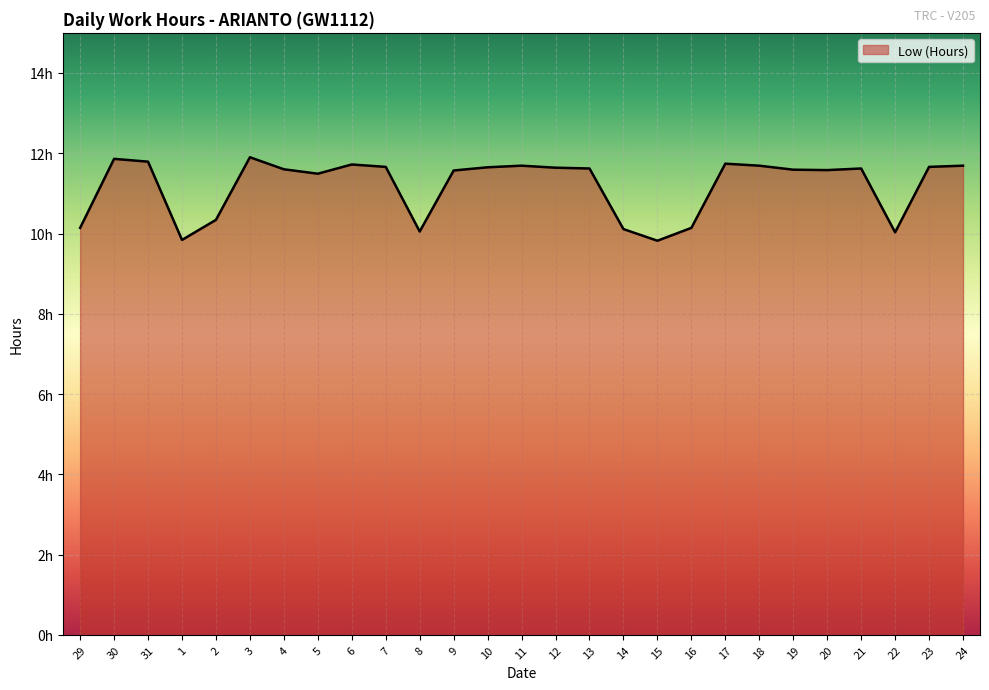

What is the maximum value shown in the chart?

11.9